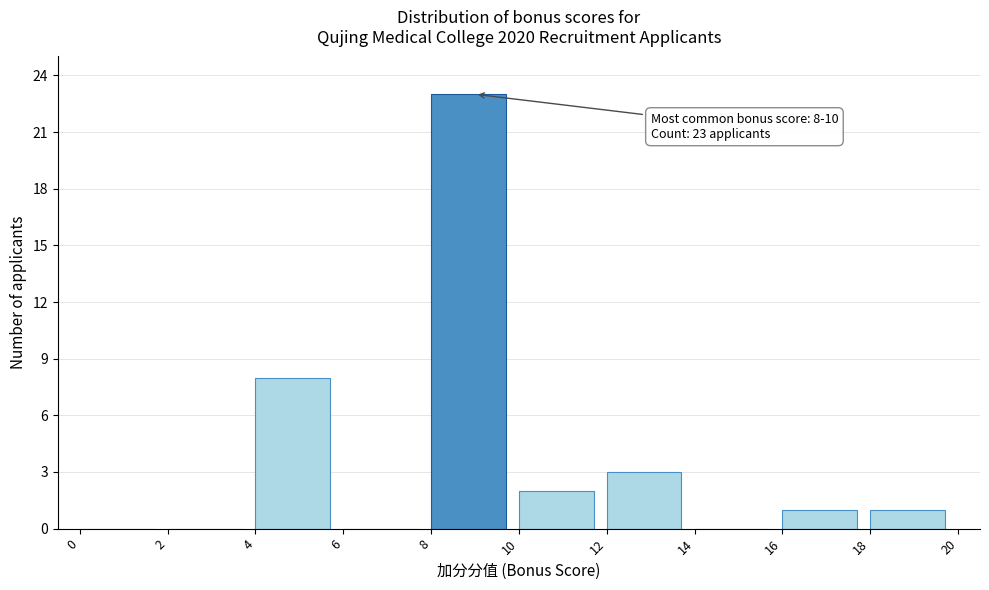

Which range on the x-axis has the tallest bar?

8 to 10